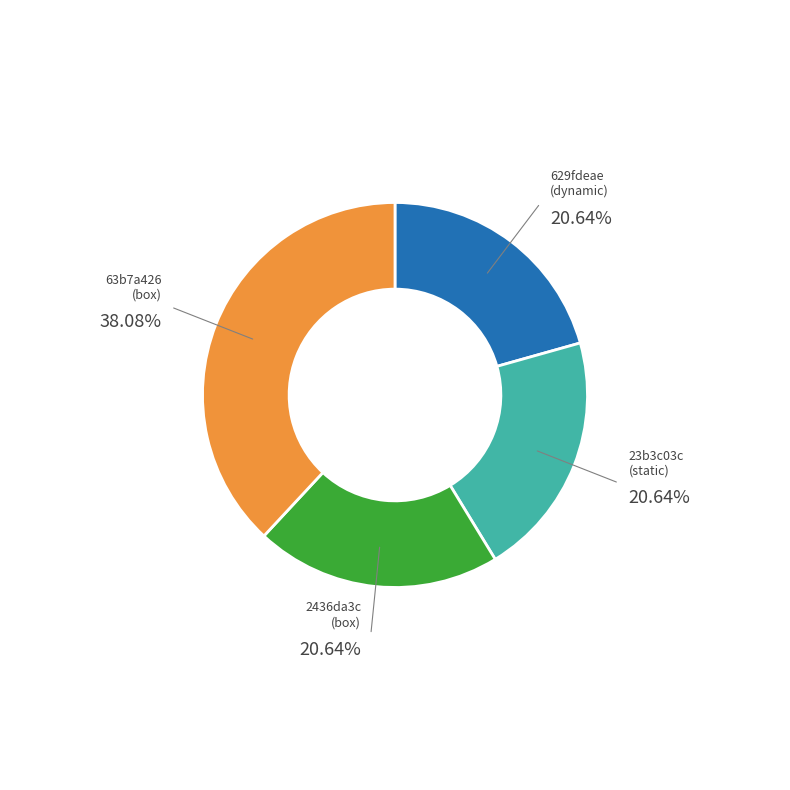

Is the sum of 2436da3c (box) and 629fdeae (dynamic) greater than half?

No